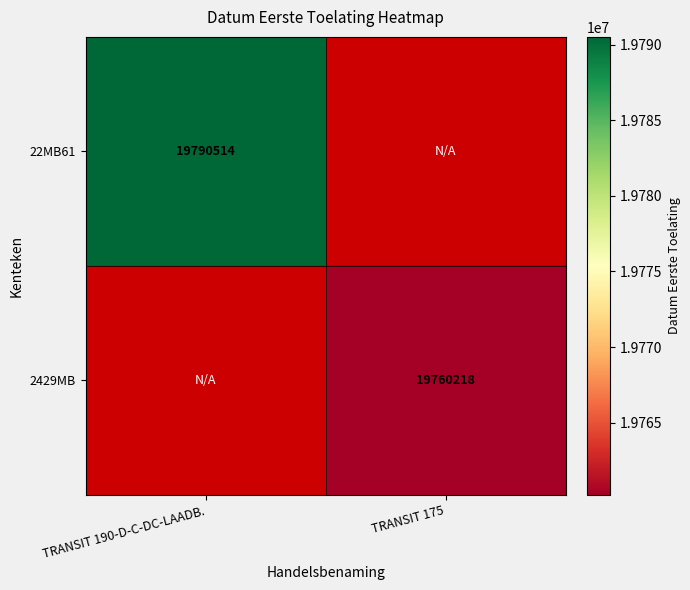

The value of 2429MB at TRANSIT 175 is 19760218. True or false?

True